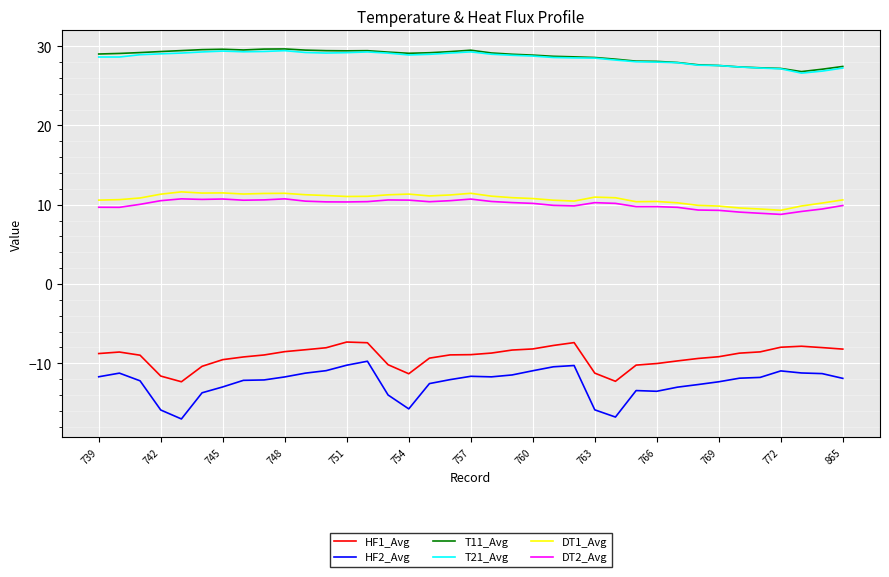

Which series has the largest range (max minus min)?

HF2_Avg